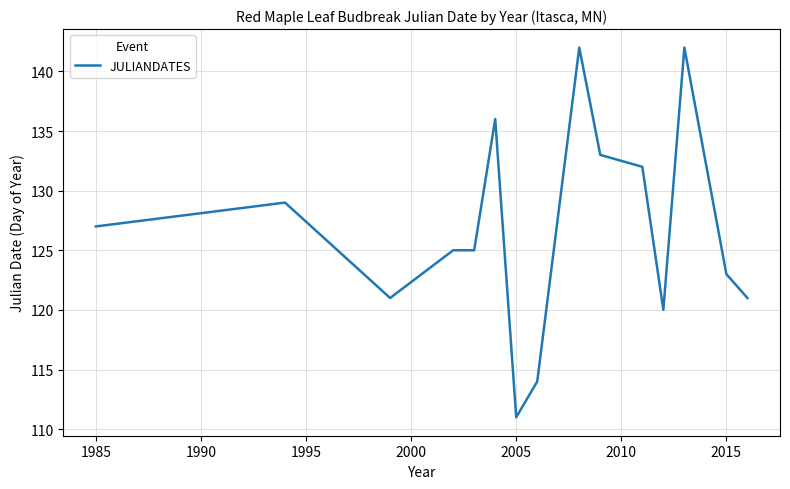

What is the maximum value shown in the chart?

142